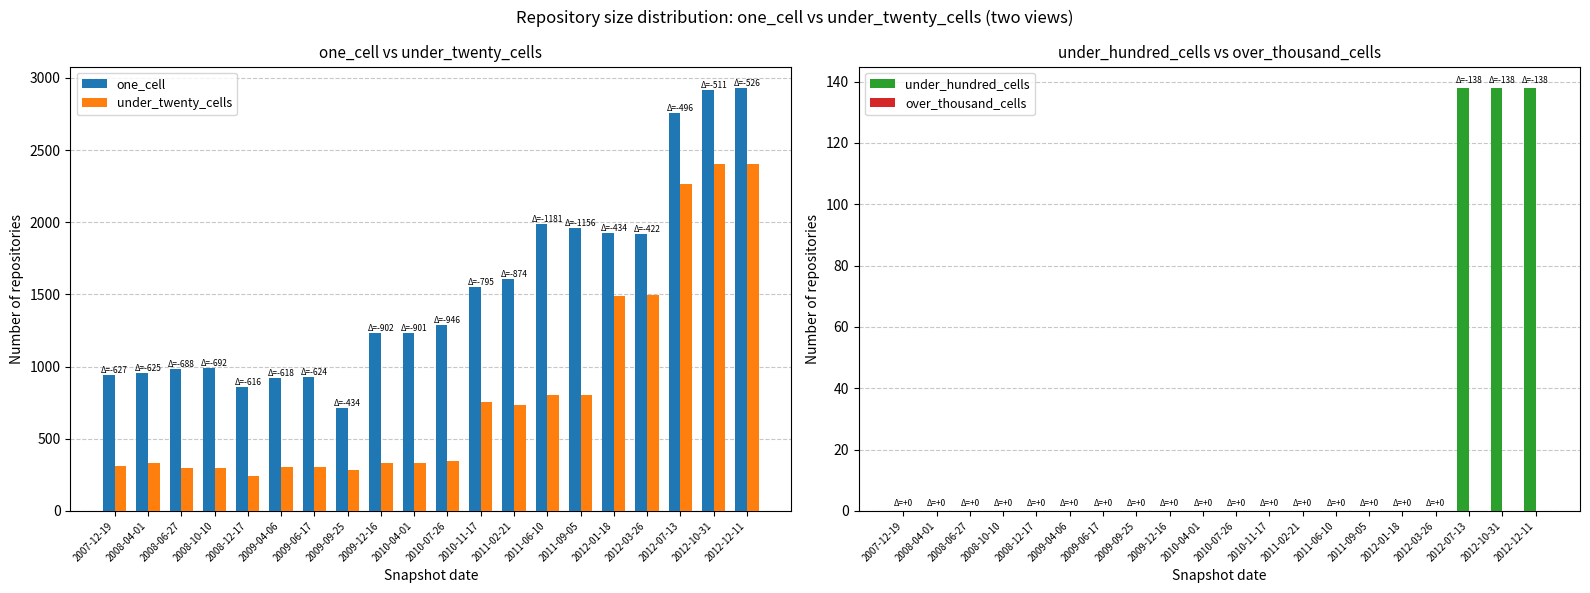

Which has a higher value, 2008-06-27 or 2012-12-11?

2012-12-11